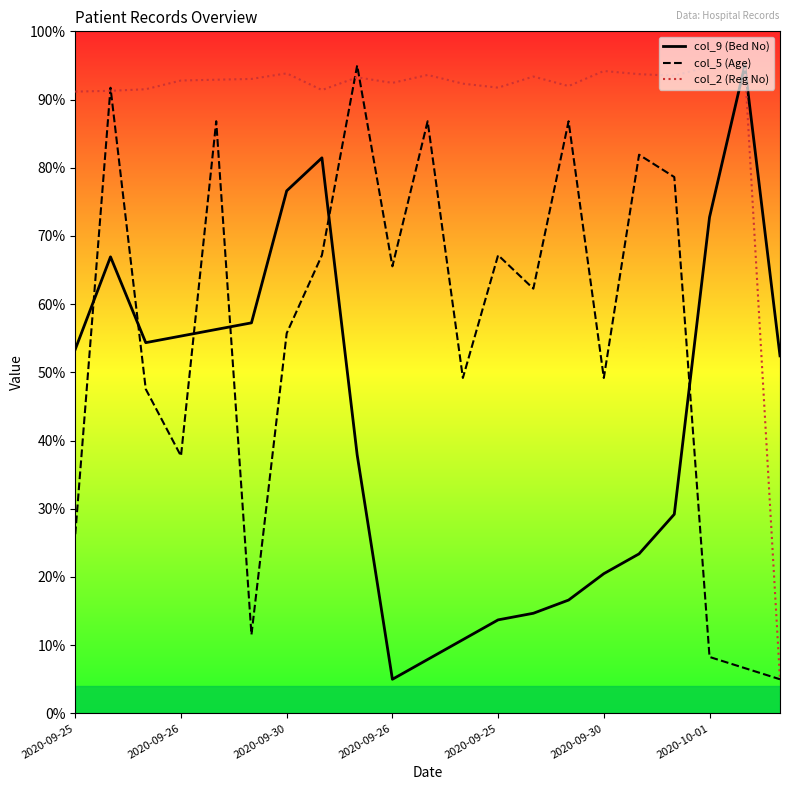

What is the highest value of the col_2 (Reg No) series?

95.0